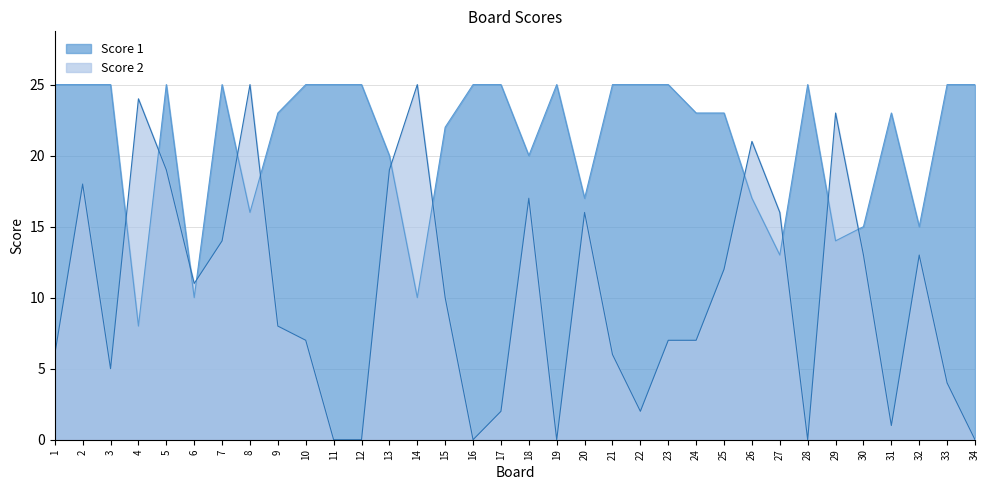

Which series has the largest total across all categories?

Score 1